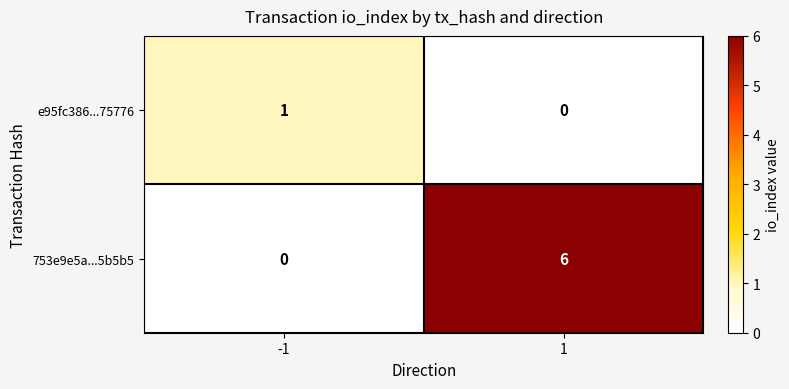

The e95fc386...75776 series shows 1 at -1. True or false?

True